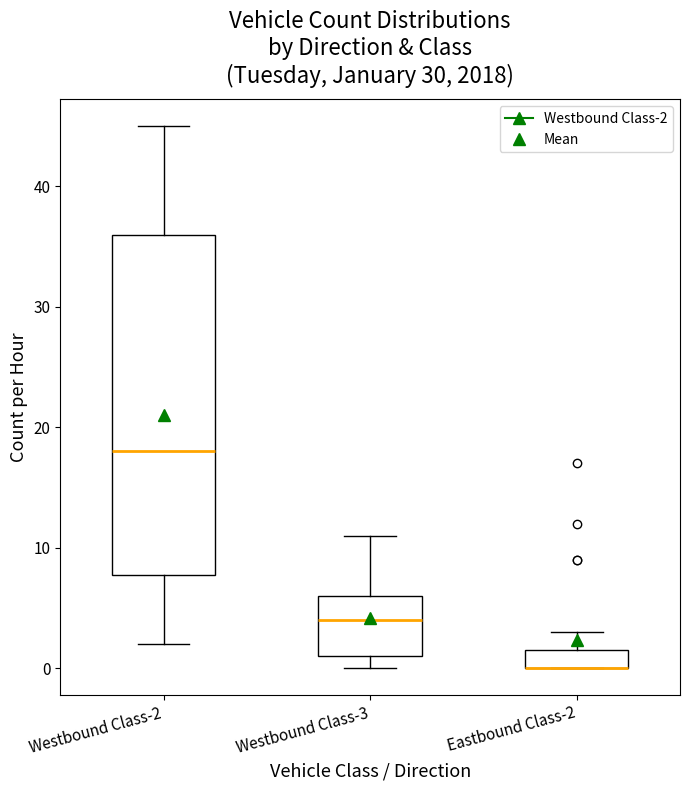

Where does the median line of the box for Westbound Class-3 sit on the y-axis? The values are not printed on the chart, so give them approximately, as read against the axis.

4